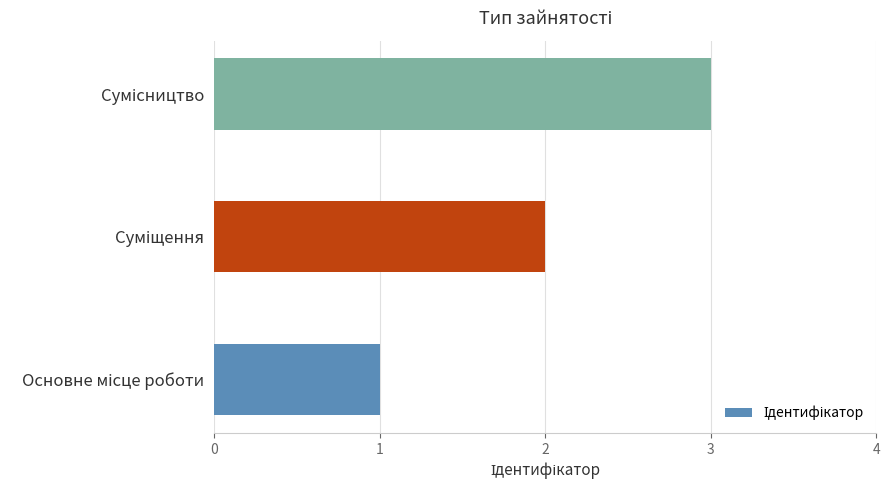

What is the greatest value displayed?

3